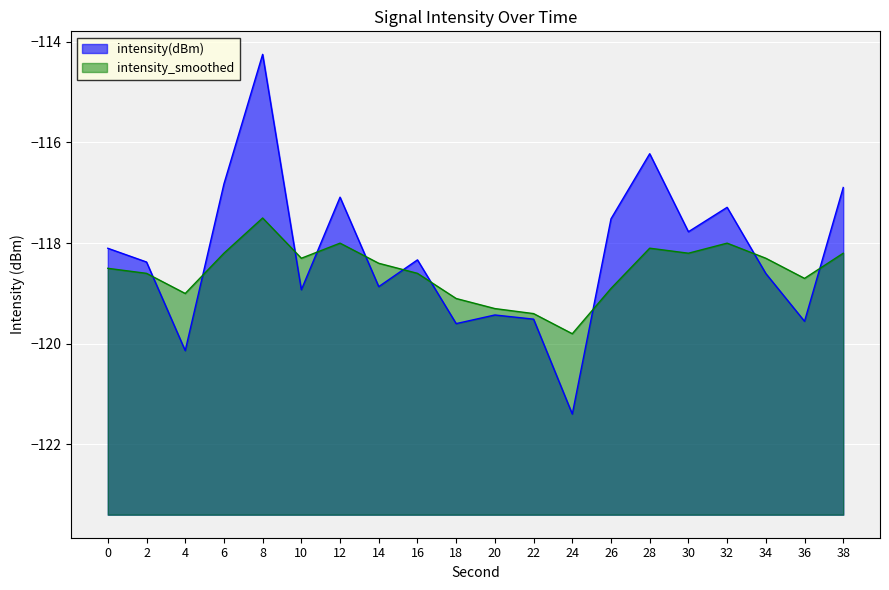

The intensity(dBm) series shows -37.4 at 4. True or false?

False